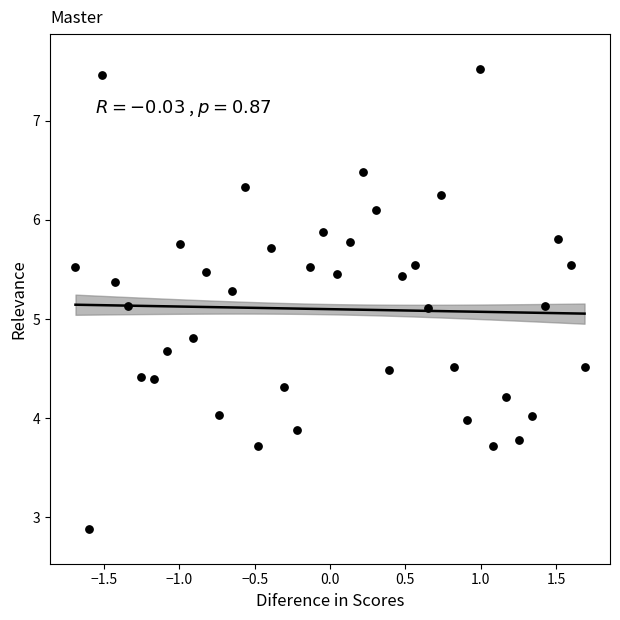

What is the range of Y values (max minus min)?

4.6